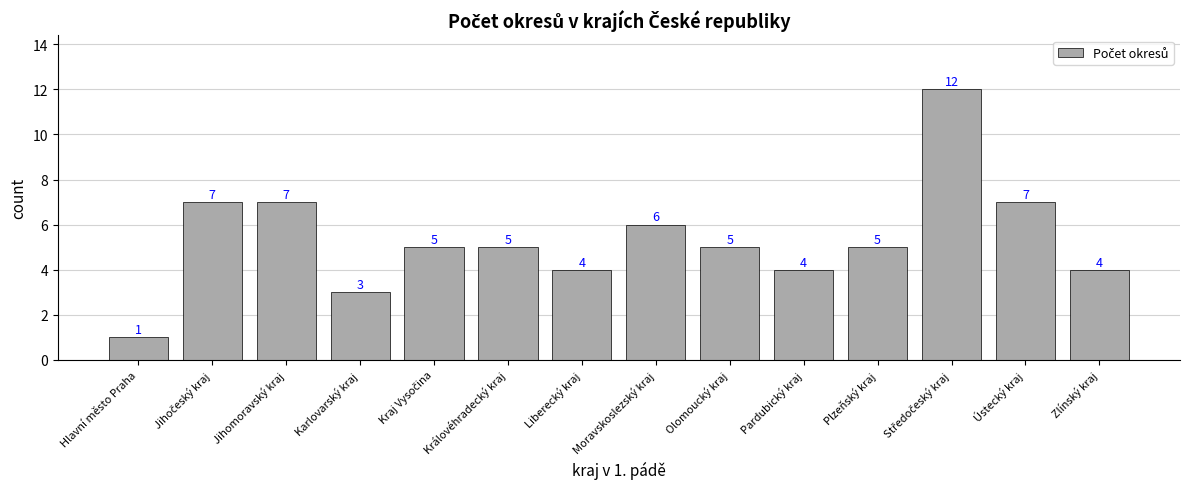

What is the minimum value shown in the chart?

1